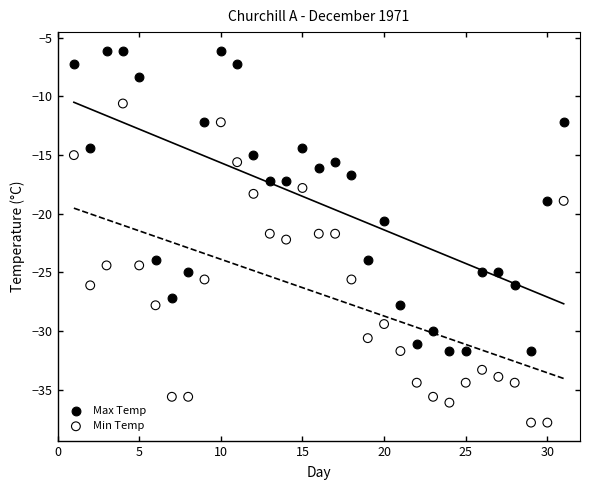

Which series has the widest spread of Y values?

Min Temp